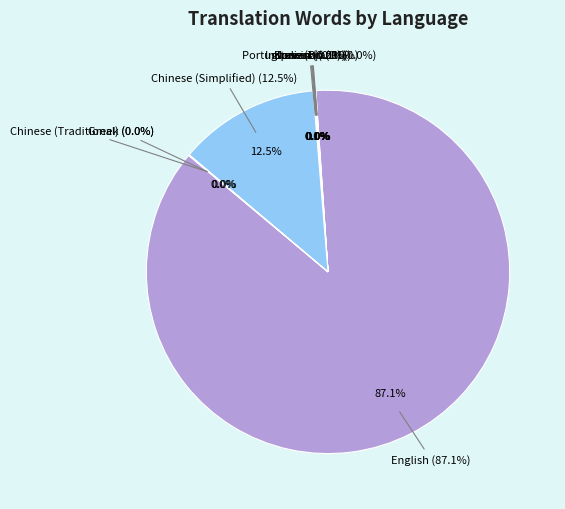

Combined, what portion of the pie is Spanish and English?

87.2%